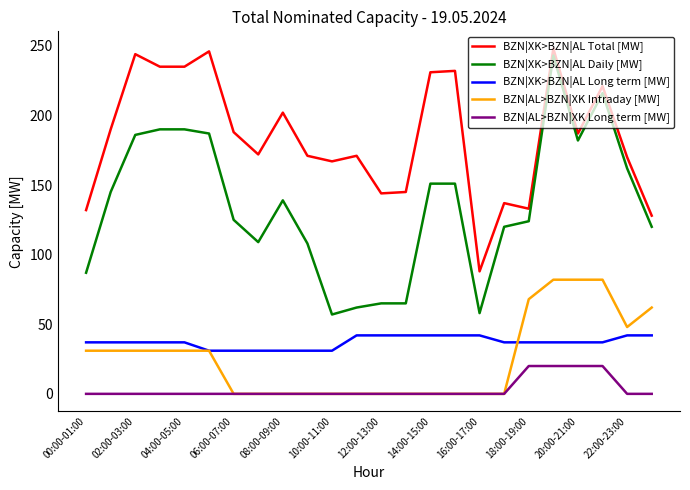

Does the chart have visible grid lines?

No